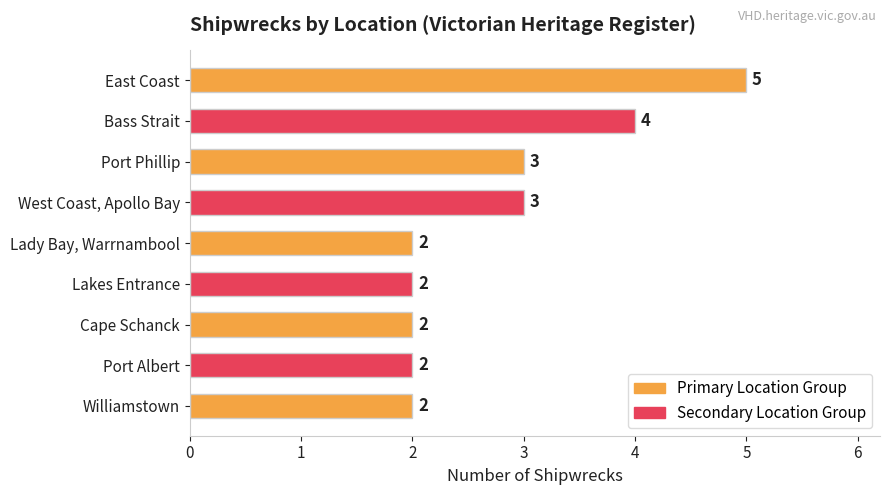

What is the smallest value displayed?

2